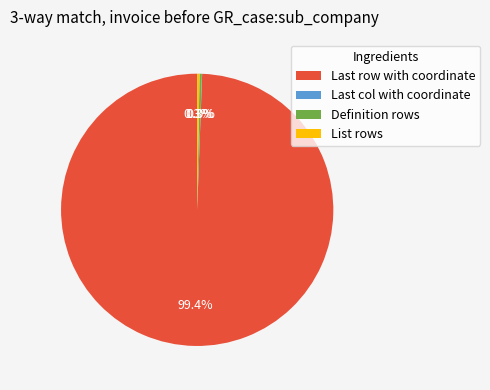

Is there a majority slice in this chart?

Yes